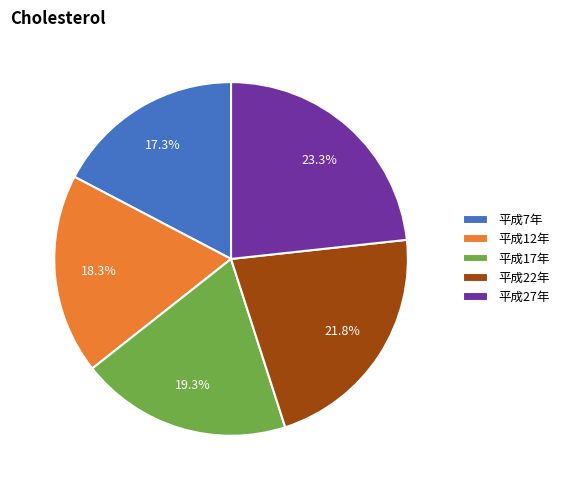

True or false: 平成27年 accounts for 10% of the total.

False